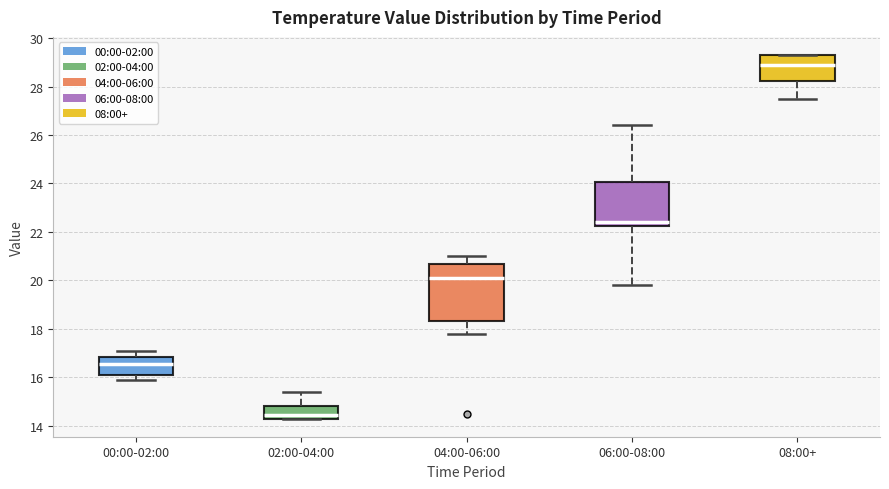

Where is the upper edge of the box for 04:00-06:00 on the y-axis? The values are not printed on the chart, so give them approximately, as read against the axis.

20.6